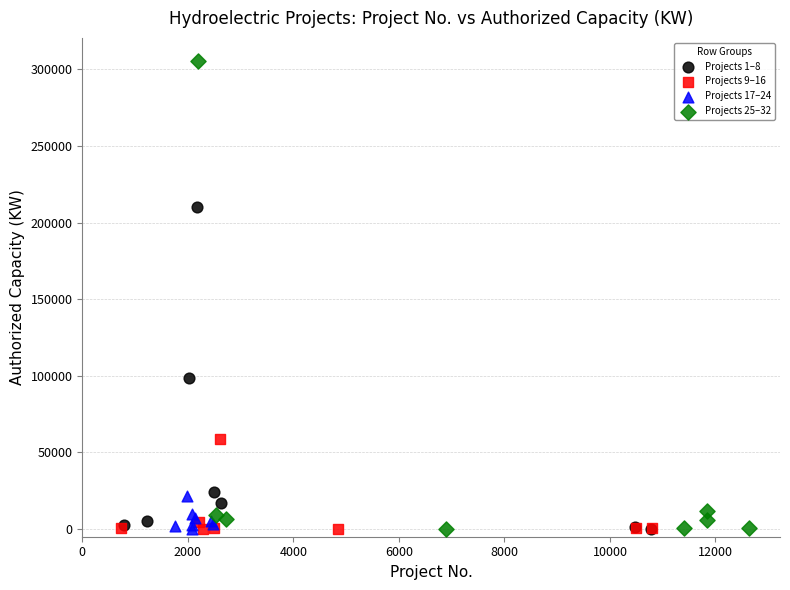

Which series has the largest Y range (max minus min)?

Projects 25–32